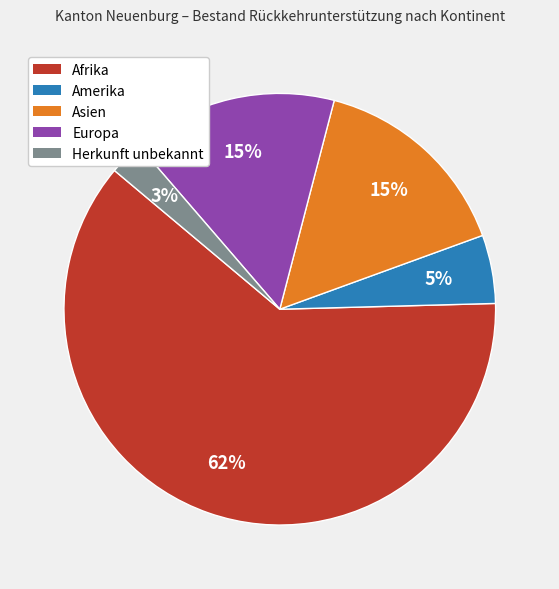

Which slice is the smallest?

Herkunft unbekannt